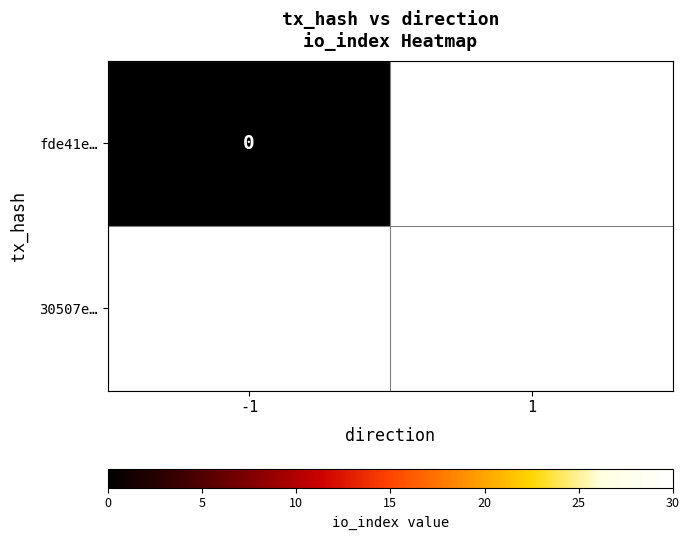

How many distinct data groups are displayed?

2